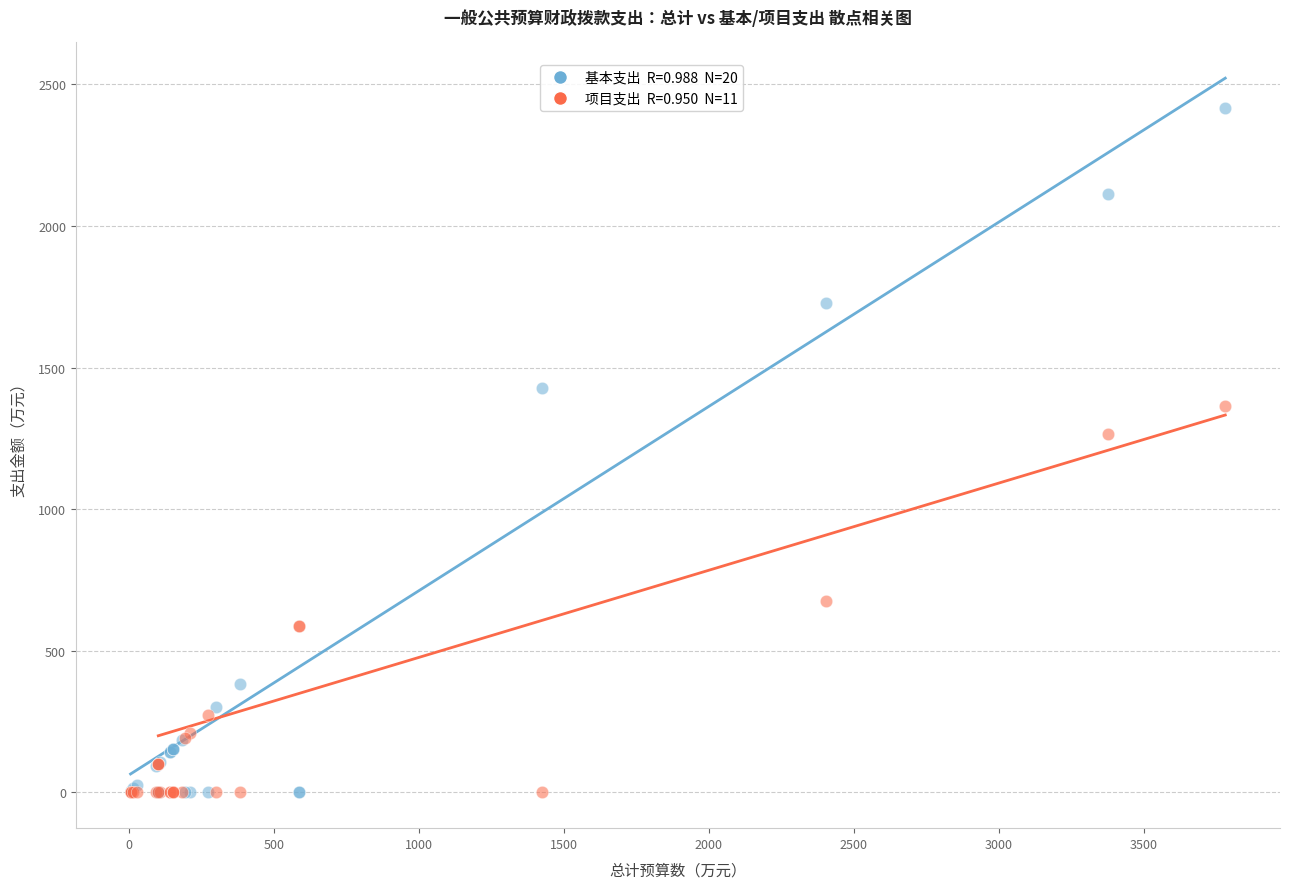

Across all series, what Y value is closest to 1207?

1263.8